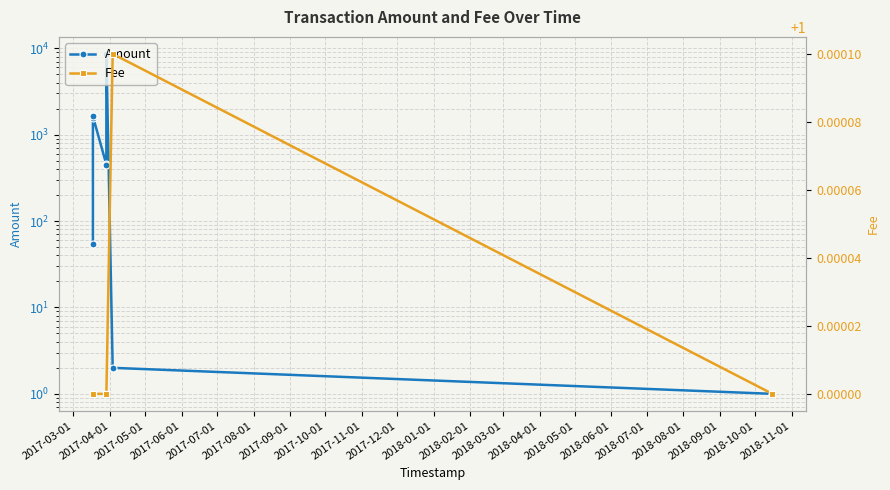

Which series has the largest total across all categories?

Amount